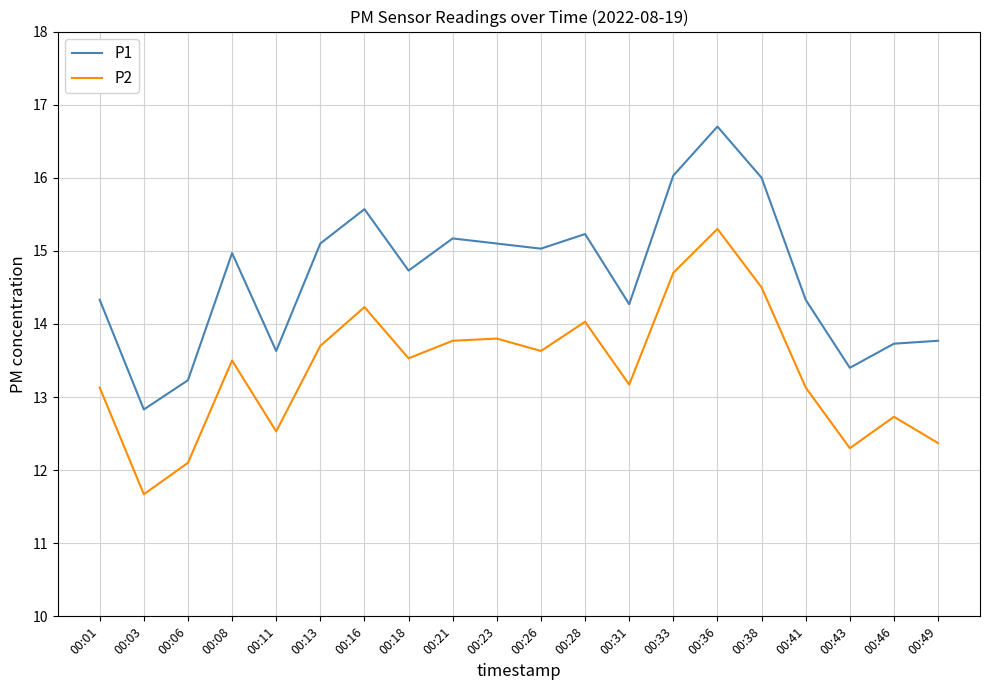

In P1, how many points are lower than both neighbors (excluding endpoints)?

6